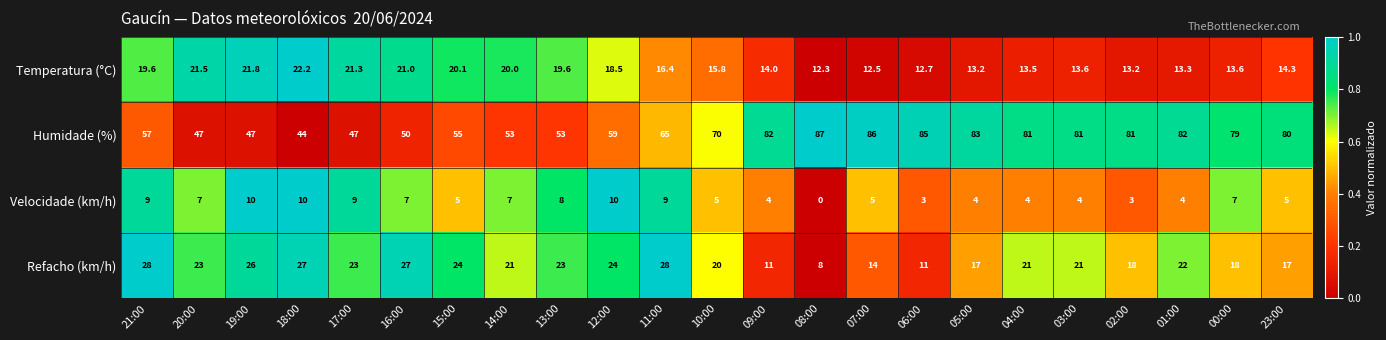

What is the spread (max minus min) of values at 11:00?

56.0